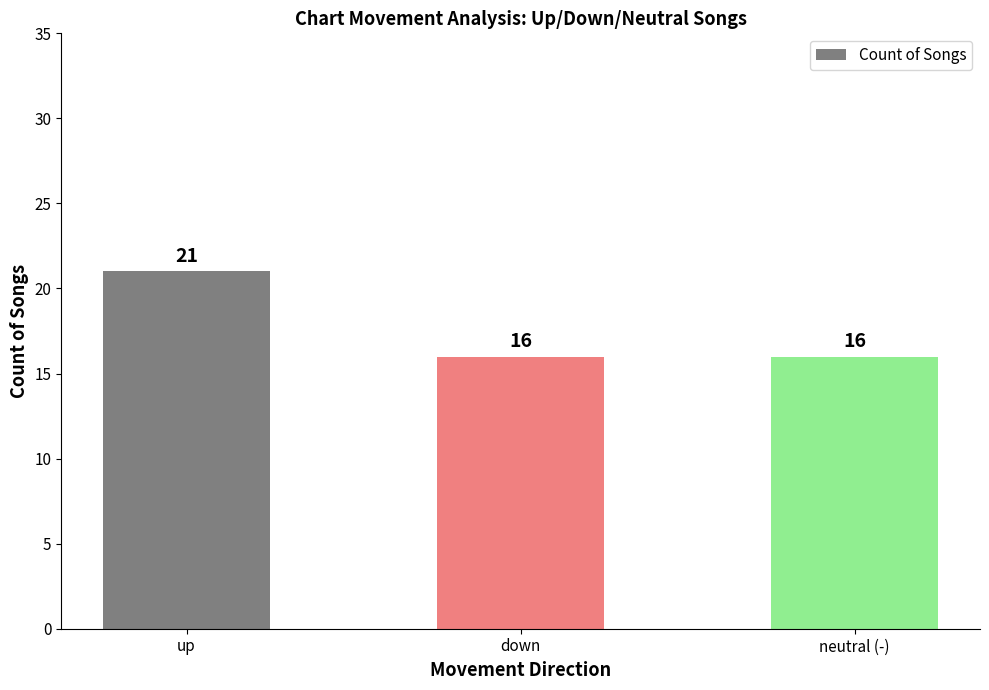

What is the change in value from up to down?

-5